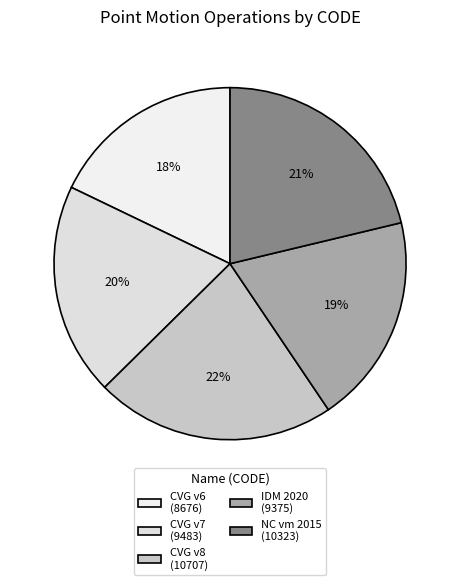

Is there any slice that represents more than half of the pie?

No